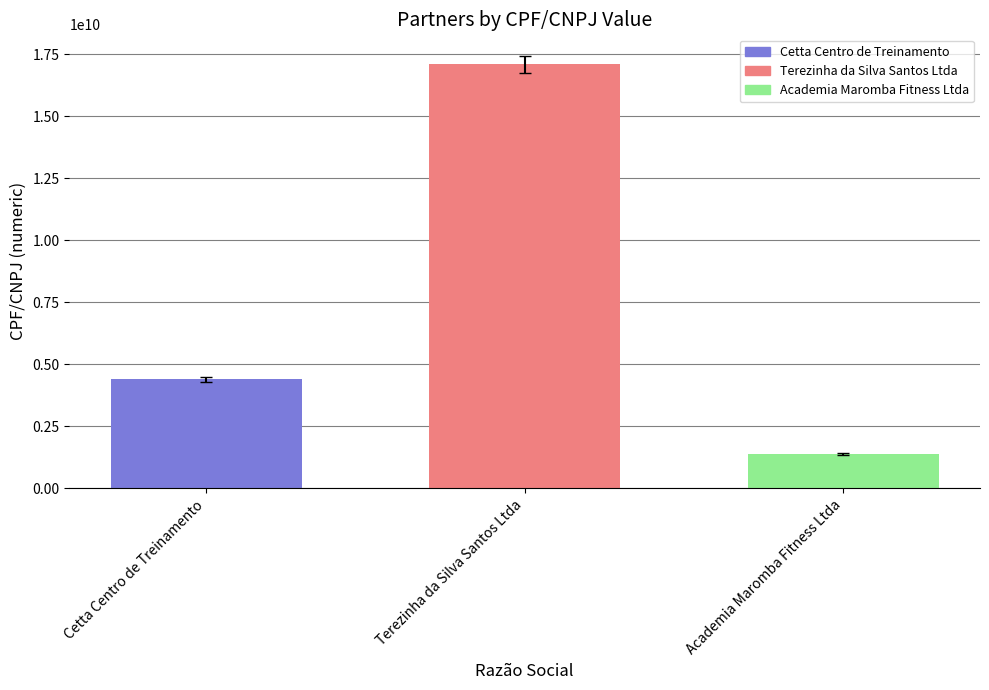

At which category does the chart reach its peak across all series?

Terezinha da Silva Santos Ltda